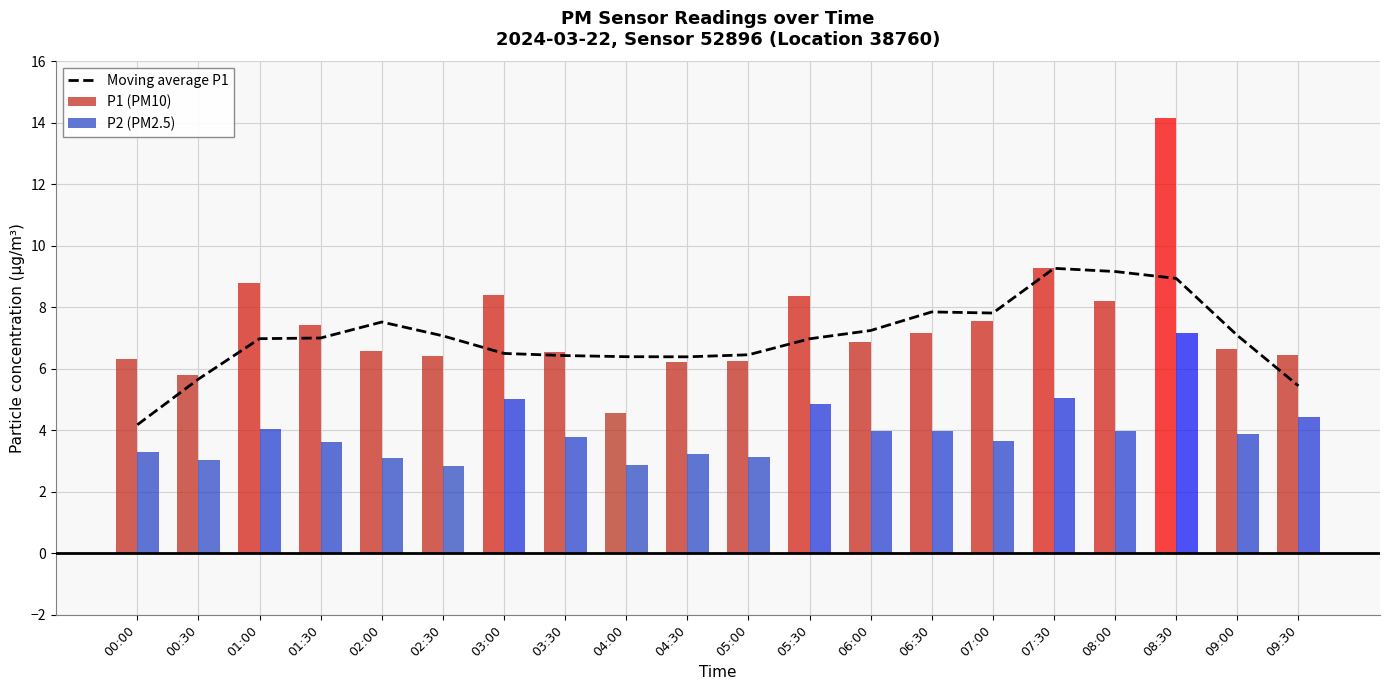

How many values in the P2 (PM2.5) series exceed 3?

18